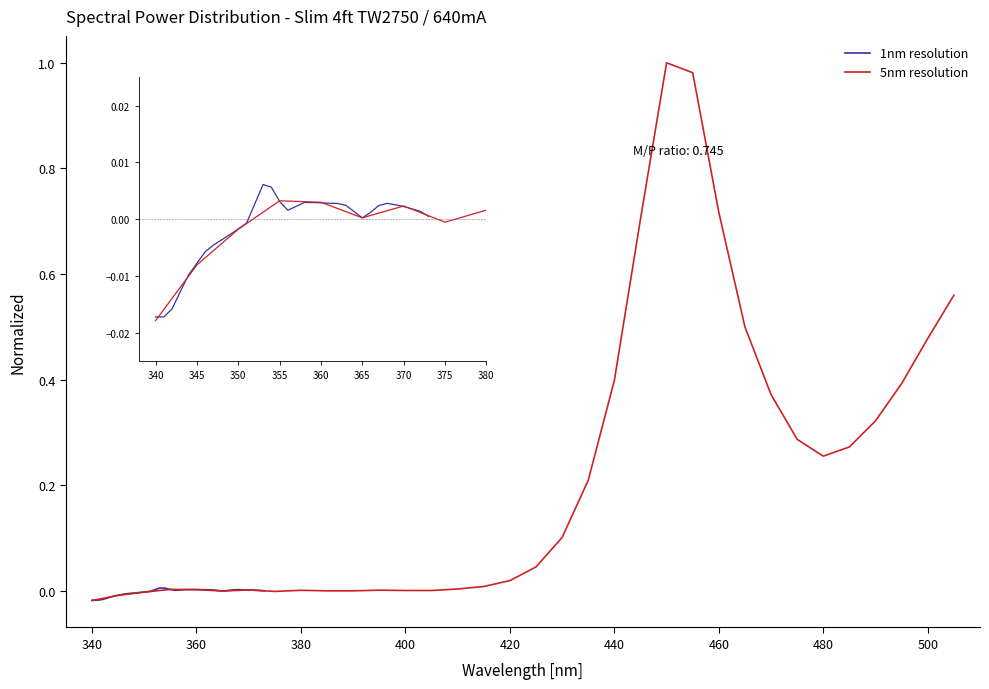

What is the spread (max minus min) of values at 25?

0.5